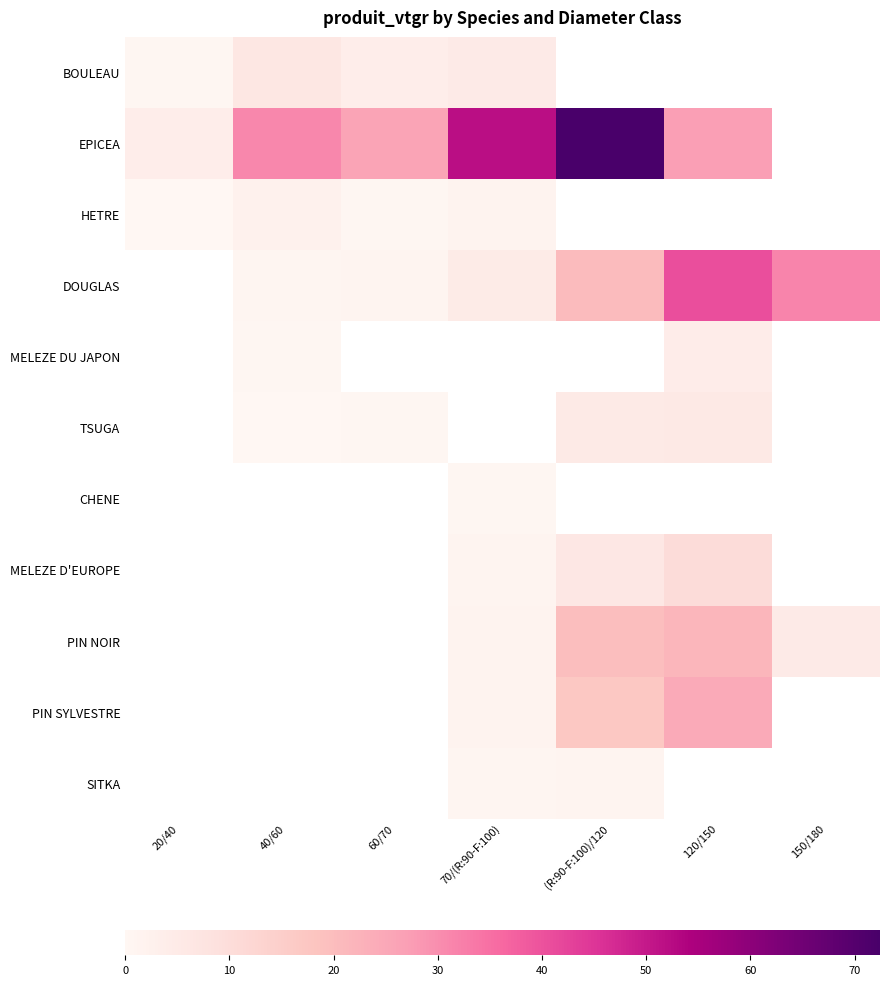

Which has a higher value, 70/(R:90-F:100) or 20/40?

70/(R:90-F:100)